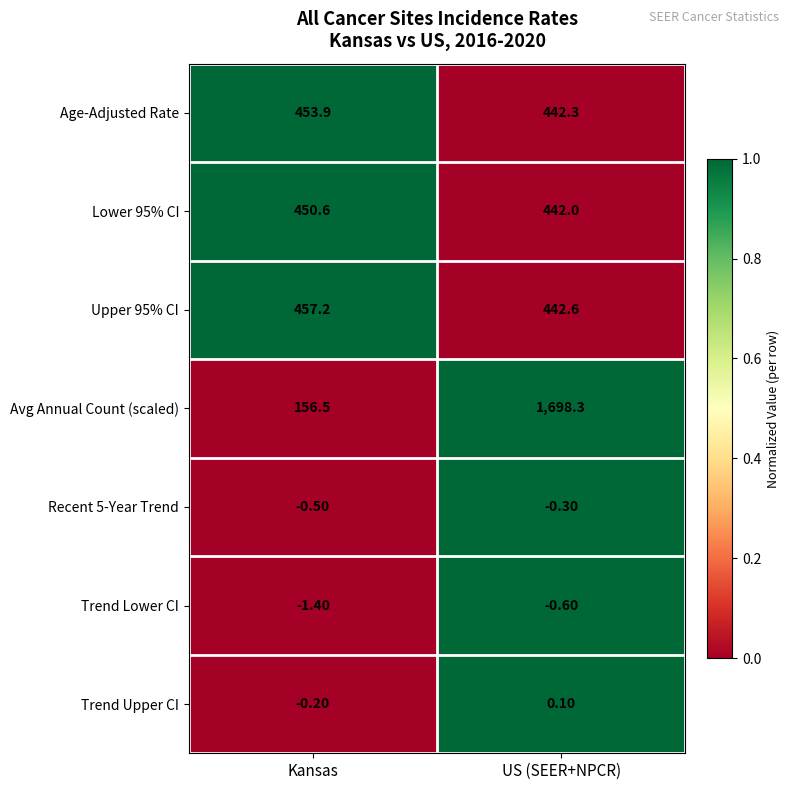

Rank the categories by Trend Lower CI value from lowest to highest.

Kansas, US (SEER+NPCR)